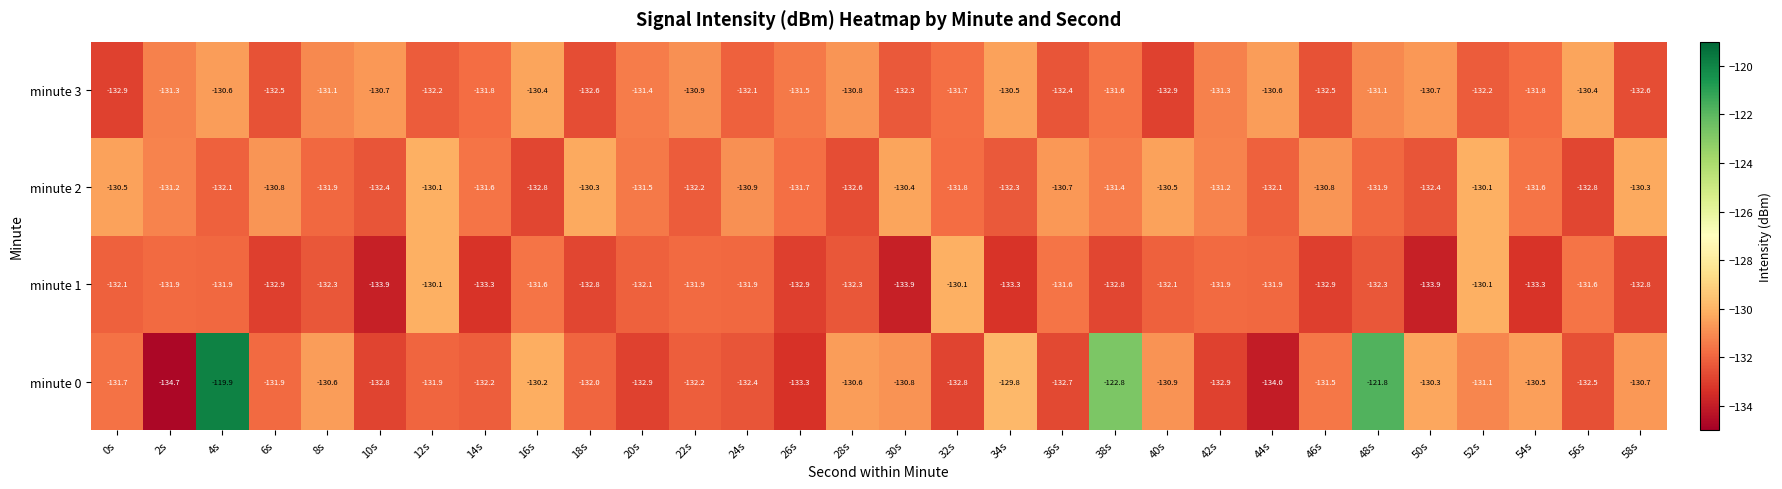

The minute 1 series shows -33.1 at 40s. True or false?

False